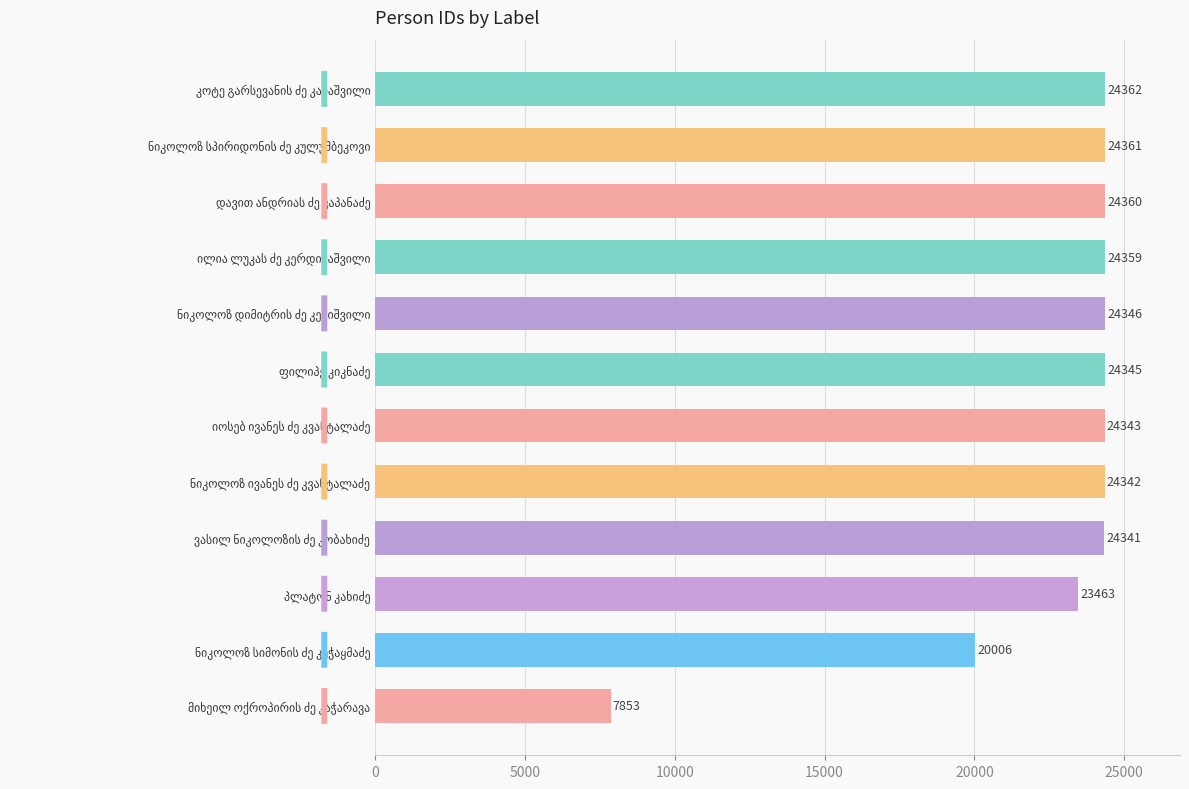

How many distinct data groups are displayed?

1